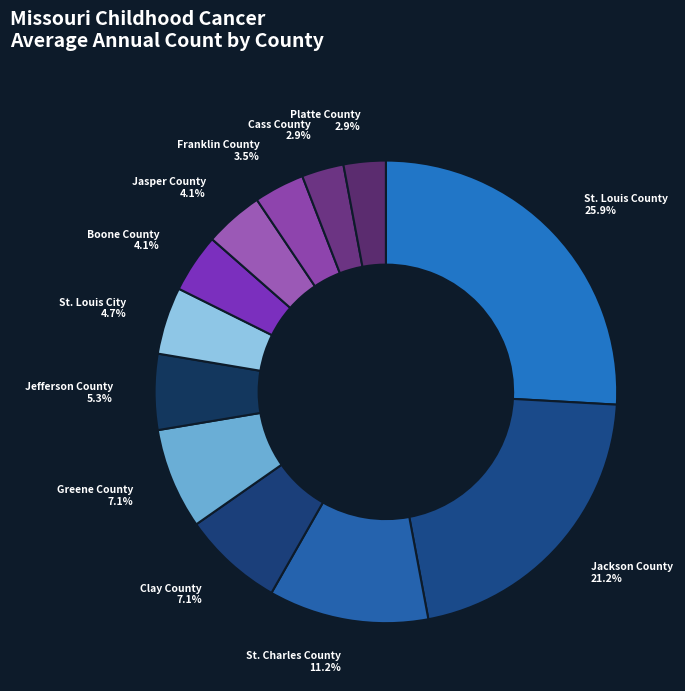

Which category has the biggest portion of the pie?

St. Louis County